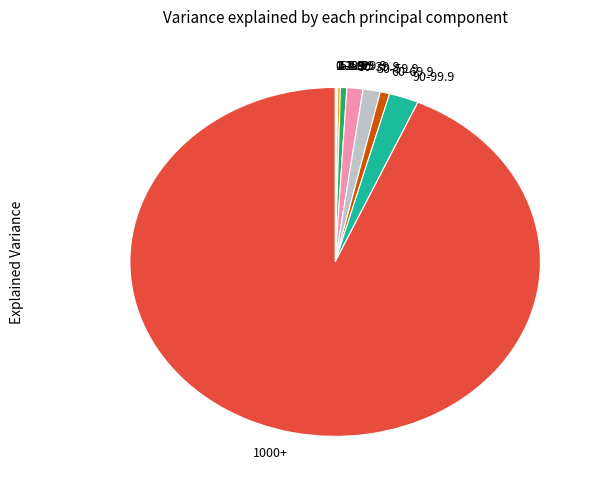

Which slice represents more than half of the pie?

1000+